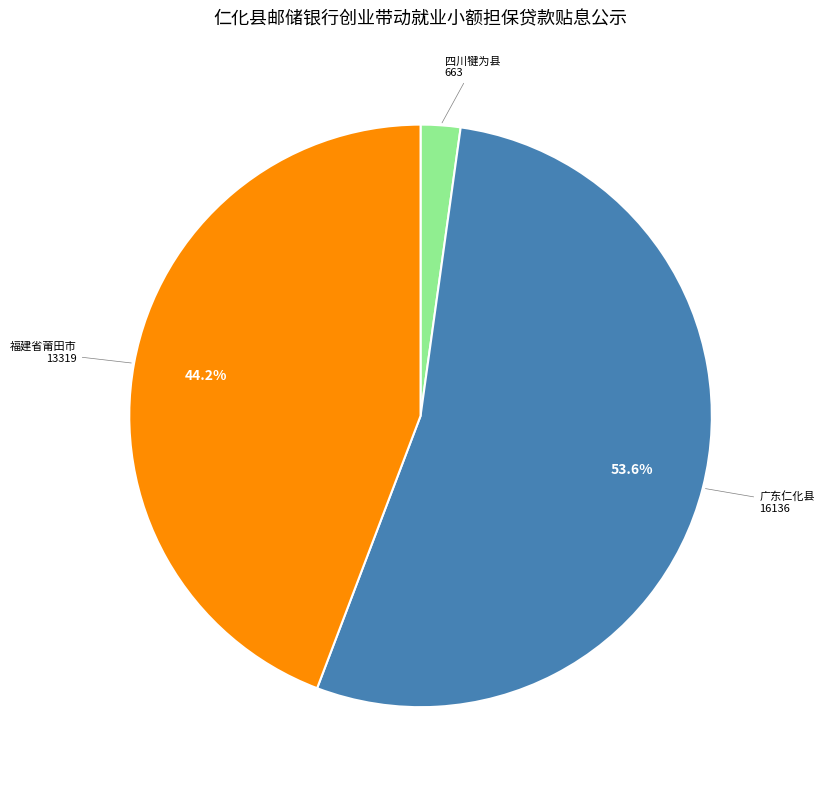

To the nearest percent, what is the difference between the largest and smallest slice percentages?

51%